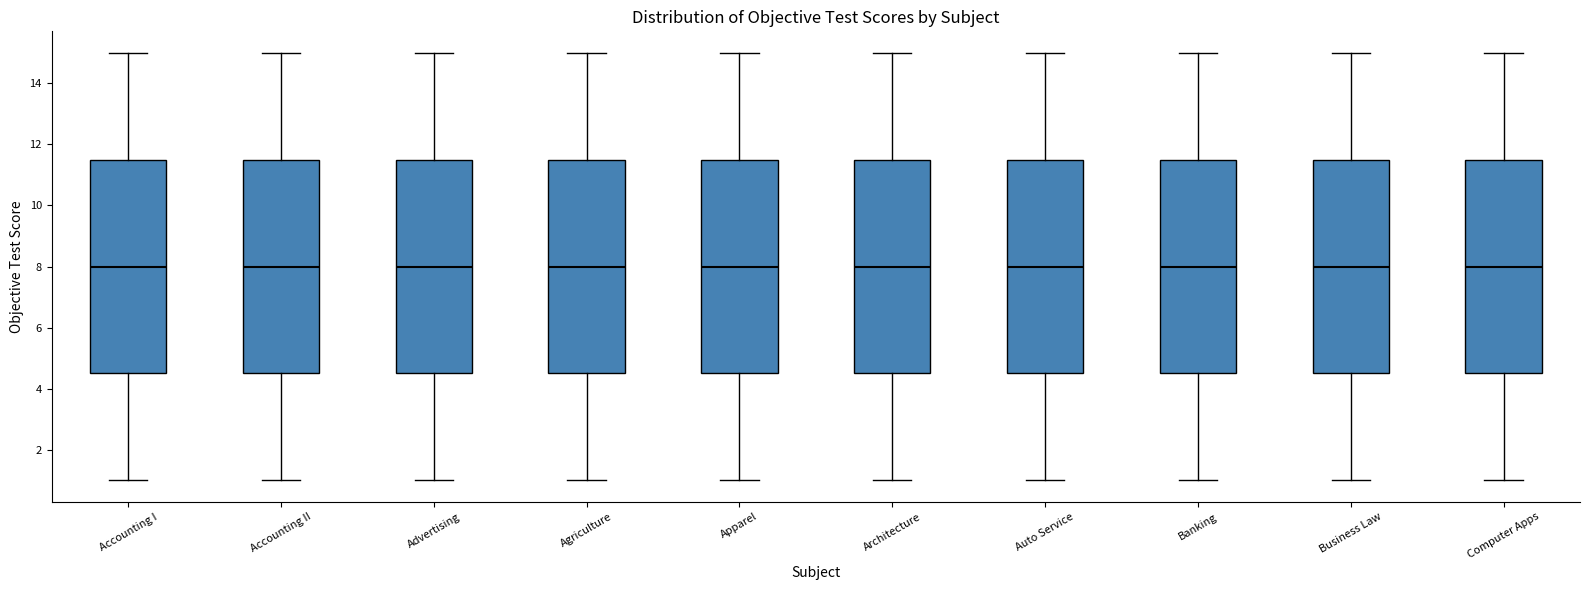

Where does the upper whisker of the box for Banking end on the y-axis? The values are not printed on the chart, so give them approximately, as read against the axis.

15.0